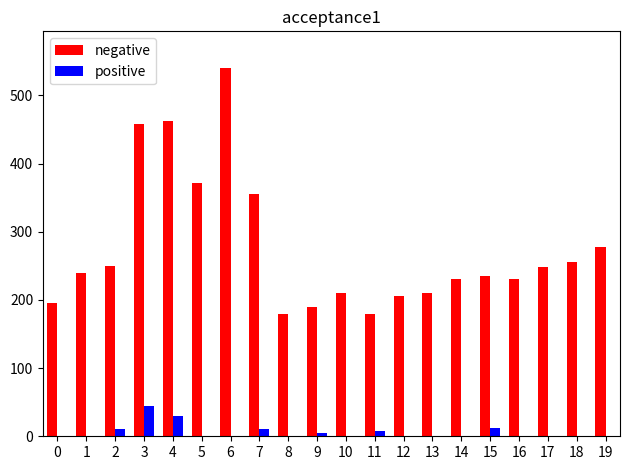

The value of positive at 0 is 0. True or false?

True